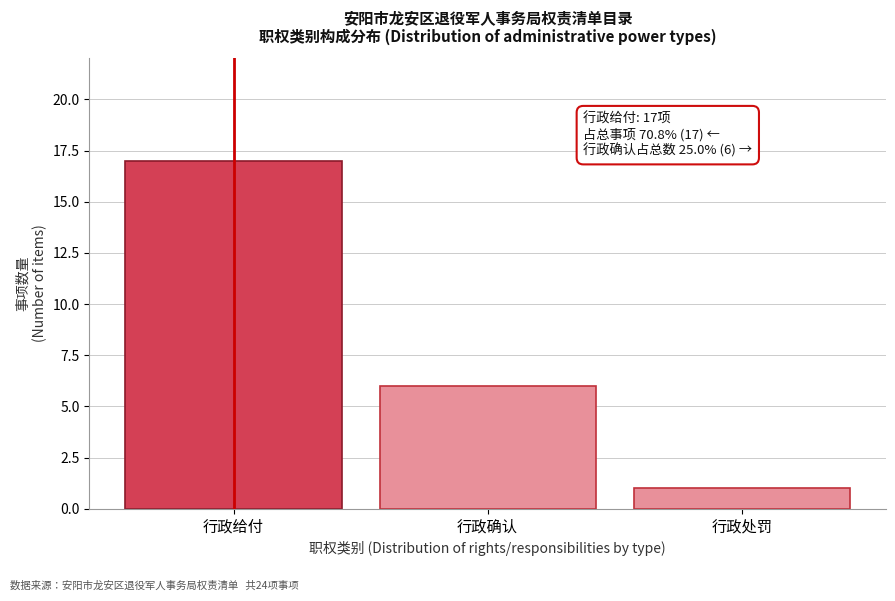

Reading left to right, extract all data points from this chart.

行政给付=17	行政确认=6	行政处罚=1